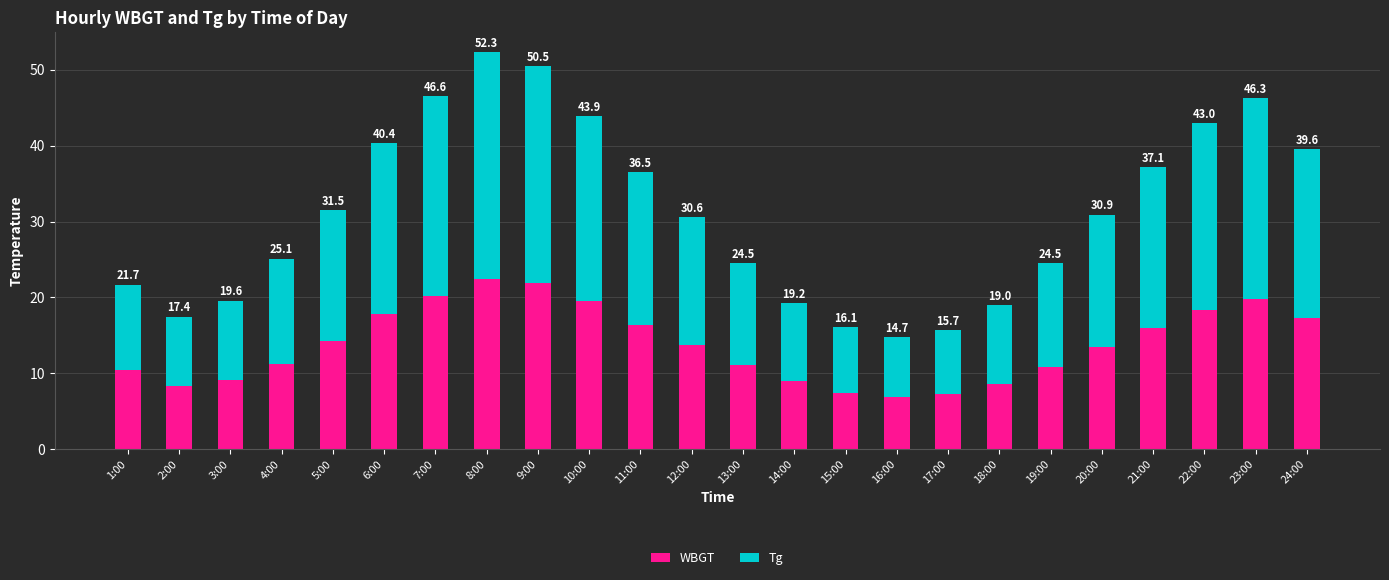

Is it true that WBGT equals 9.1 at 3:00?

True